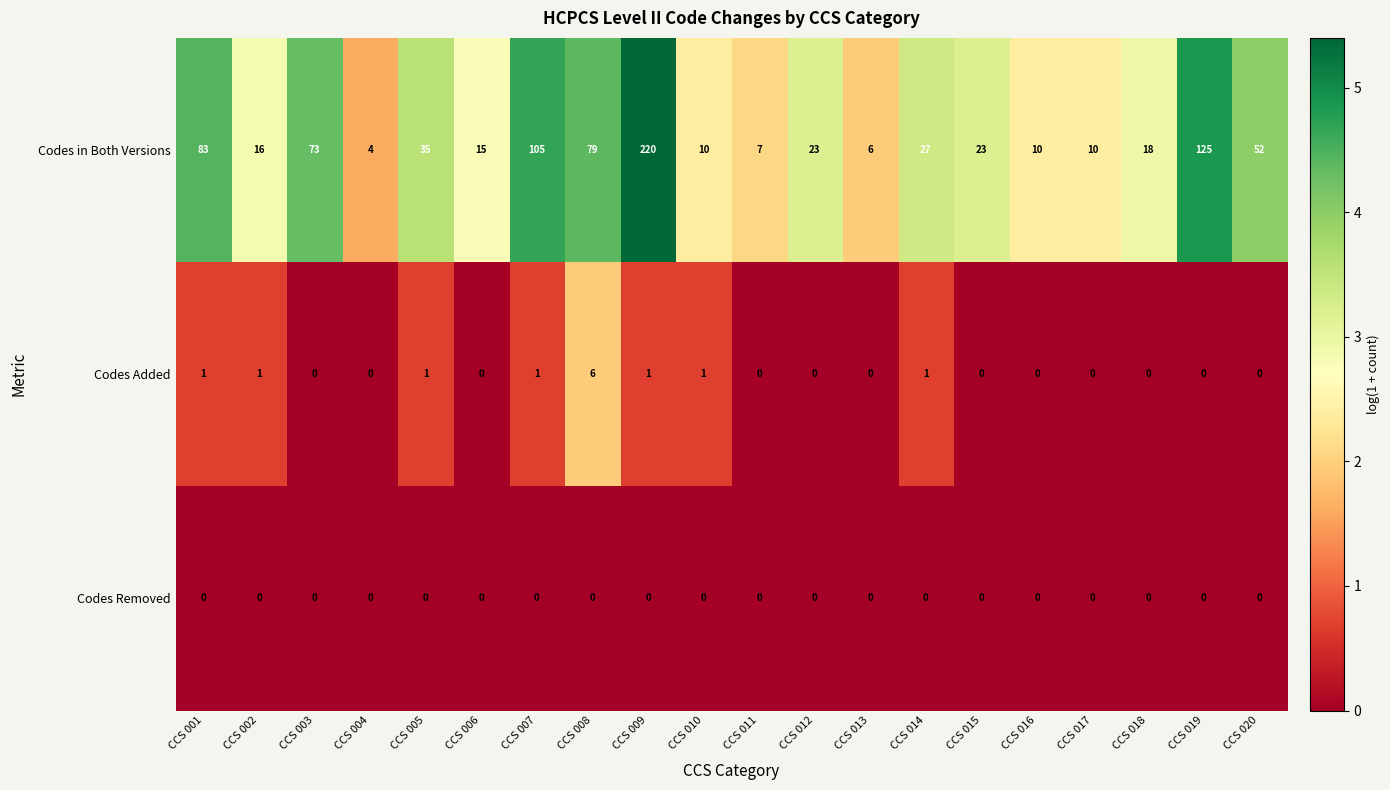

Where does the Codes in Both Versions series first go above 23?

CCS 001